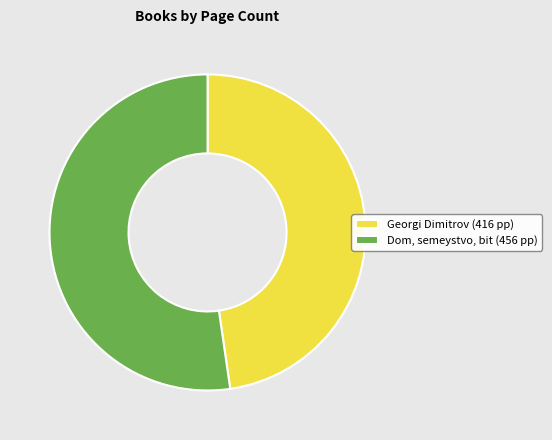

What is the smallest slice in the pie chart?

Georgi Dimitrov (416 pp)